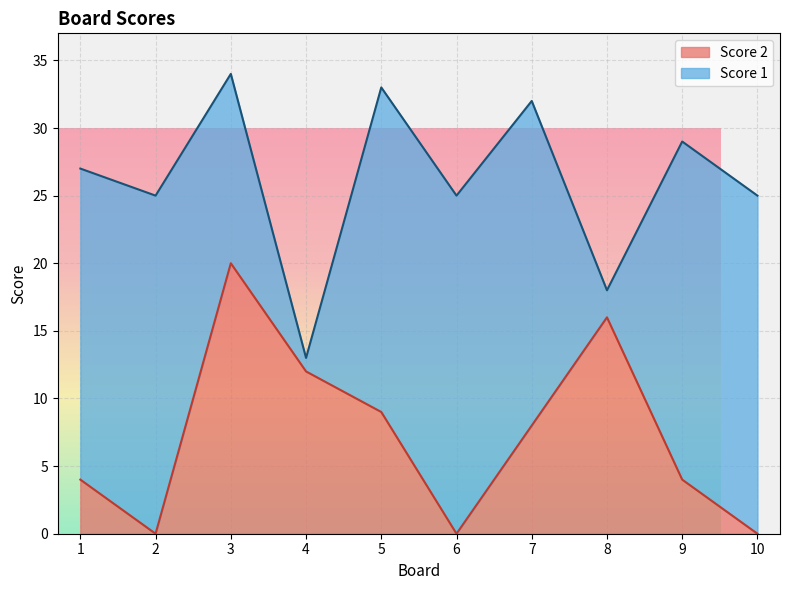

List the labels in order of value, smallest first.

2, 6, 10, 1, 9, 7, 5, 4, 8, 3